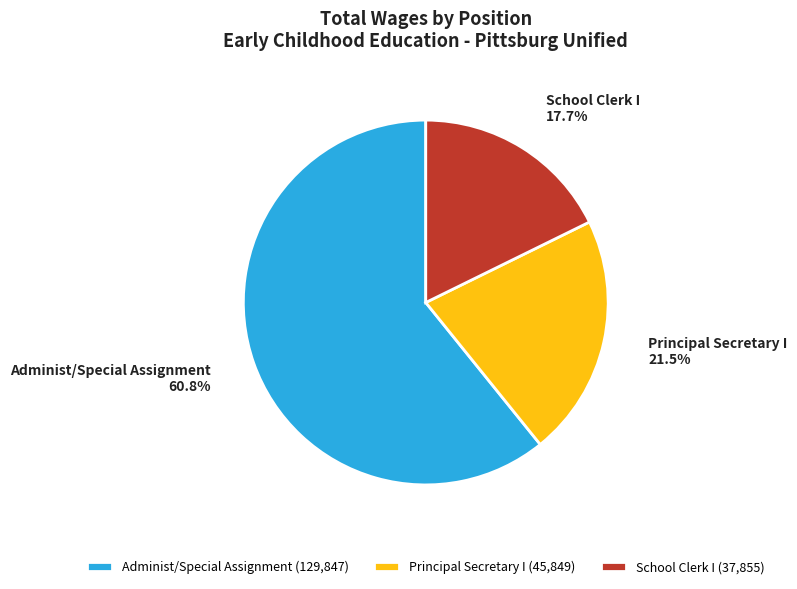

Does Administ/Special Assignment account for over 50% of the chart?

Yes